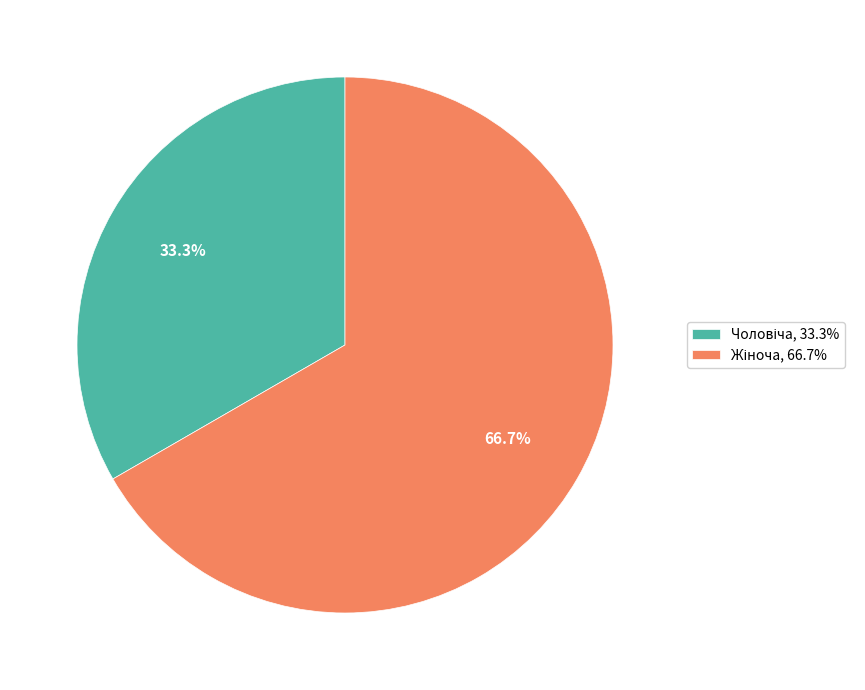

Is there any slice that represents more than half of the pie?

Yes